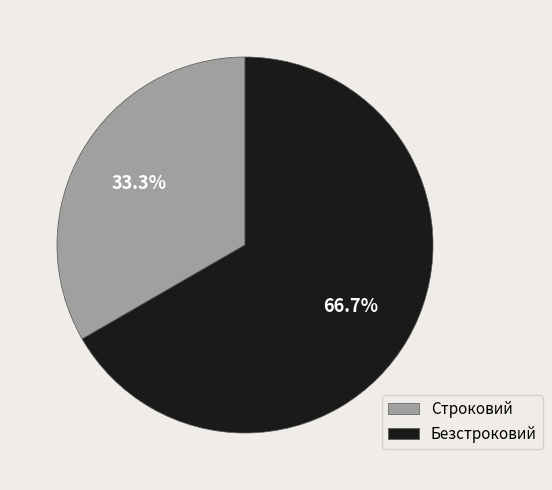

To the nearest percent, what is the difference between the Строковий and Безстроковий slice percentages?

33%